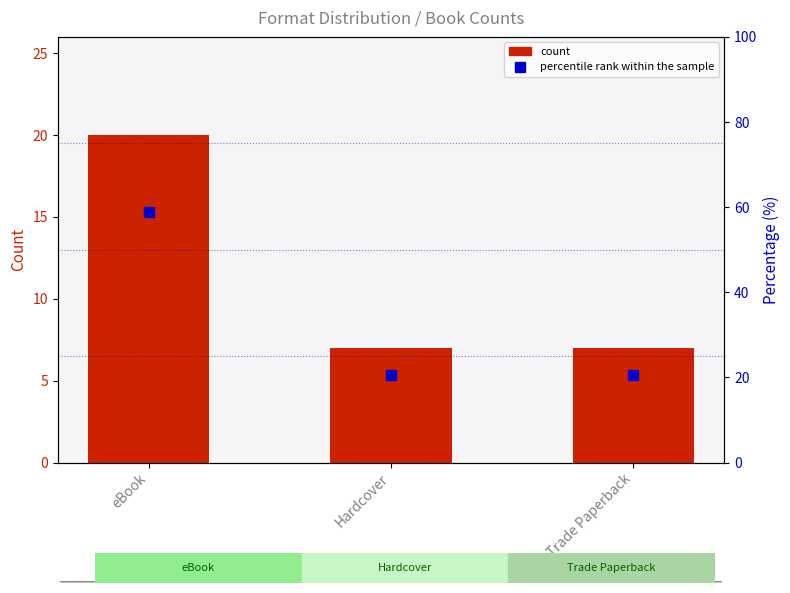

At how many categories does at least one series exceed 45?

1